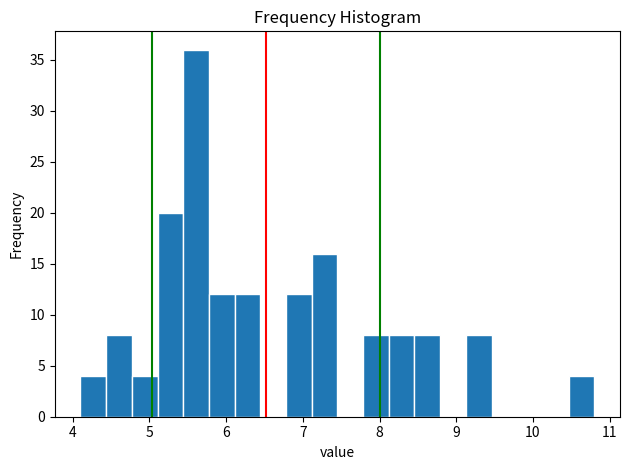

Around what value on the x-axis is the tallest bar? Give the approximate position of its centre, as read against the axis.

5.6